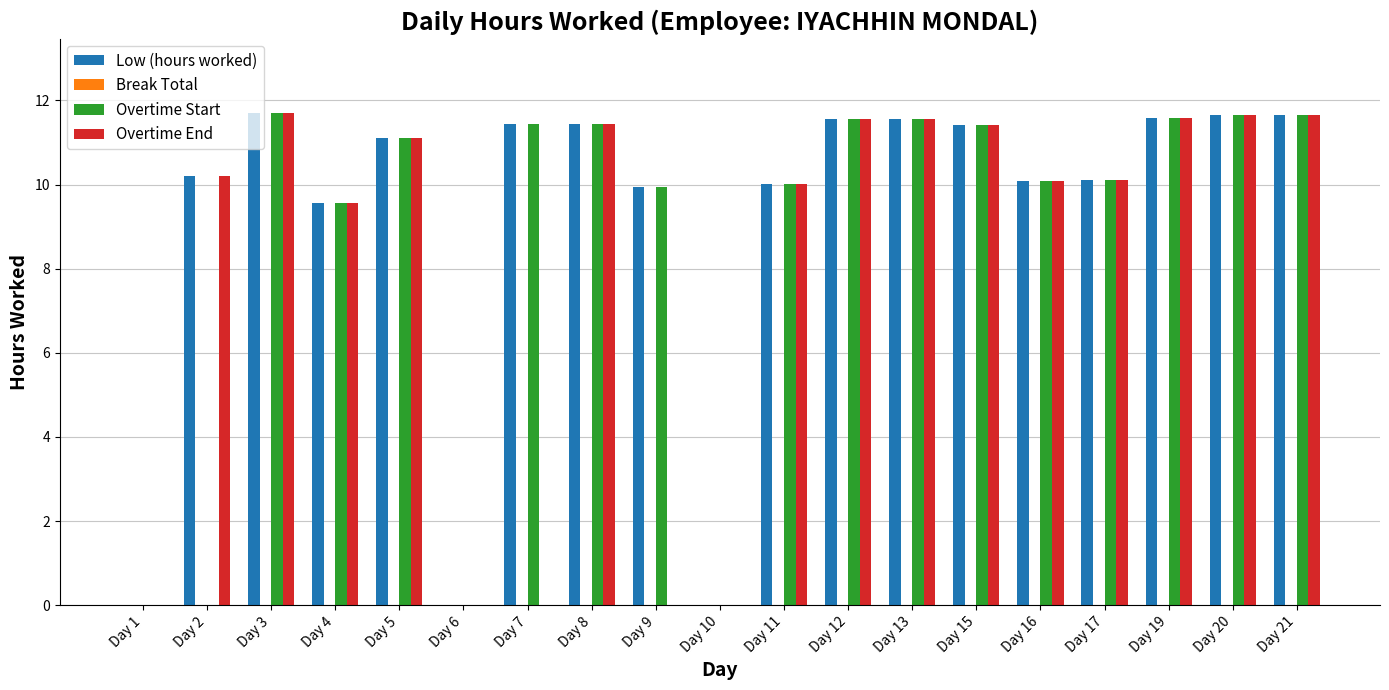

Is the value of Overtime Start at Day 11 greater than the value of Low (hours worked) at Day 15?

No